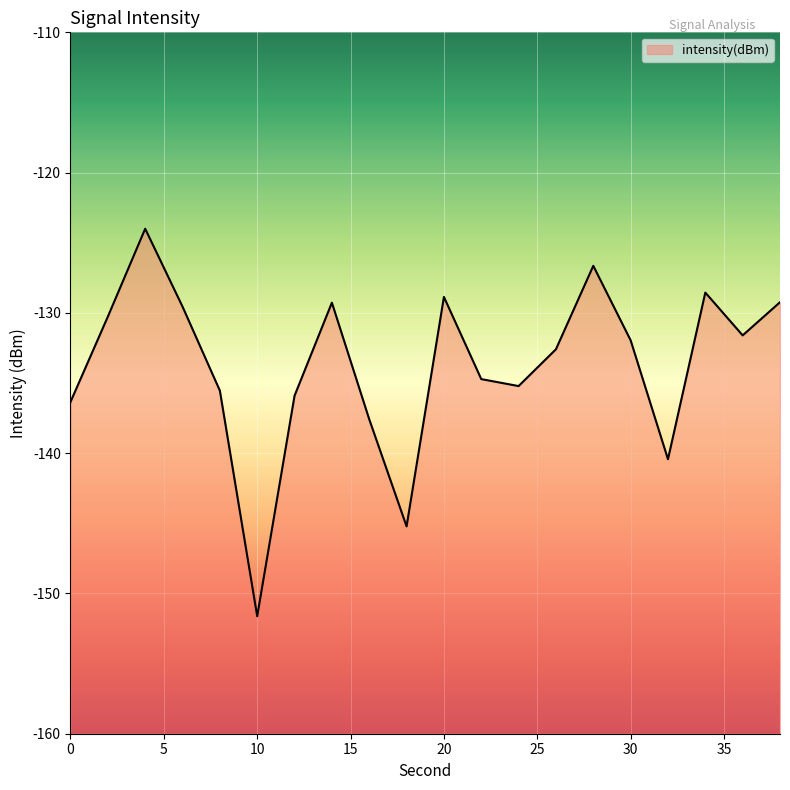

Between 2 and 12, which is larger?

2